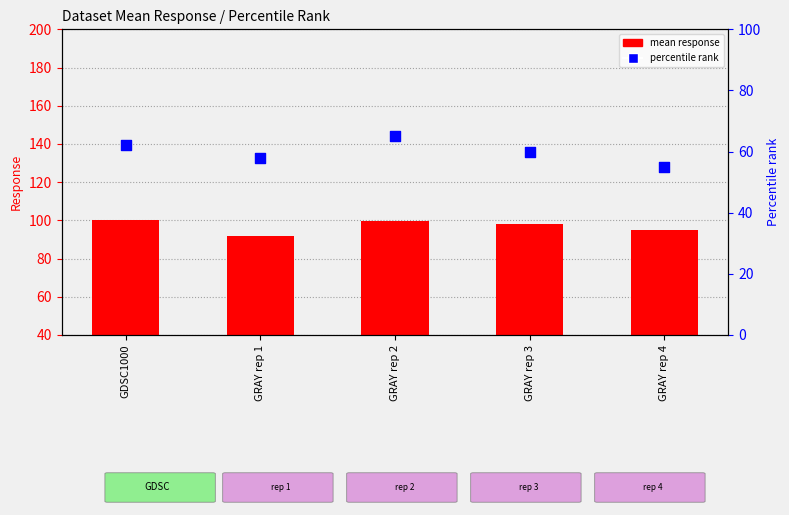

Is the value of mean response at GDSC1000 greater than the value of percentile rank at GRAY rep 2?

Yes